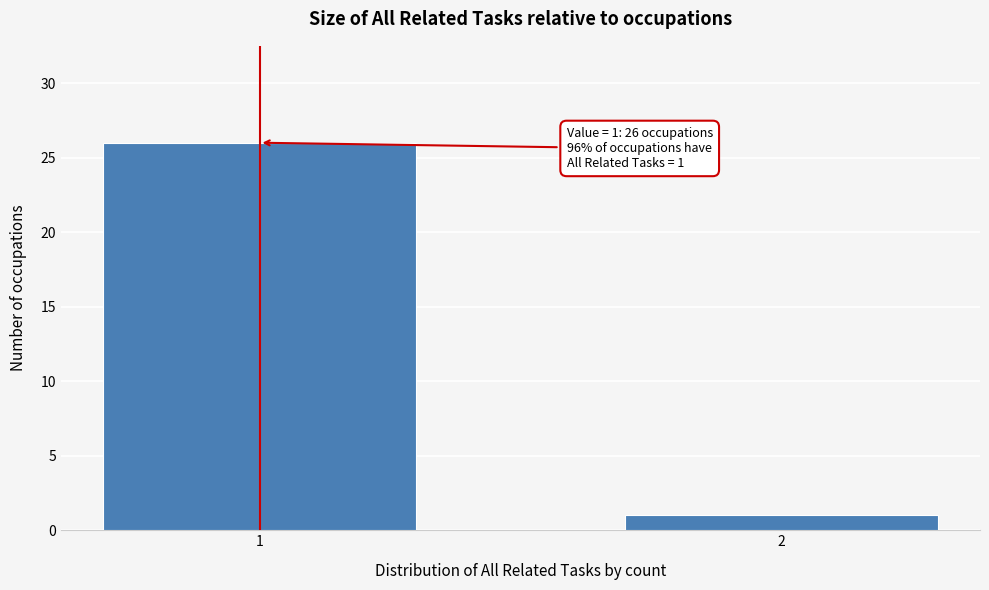

Reading right to left, what are all the values shown in this chart?

2=1	1=26